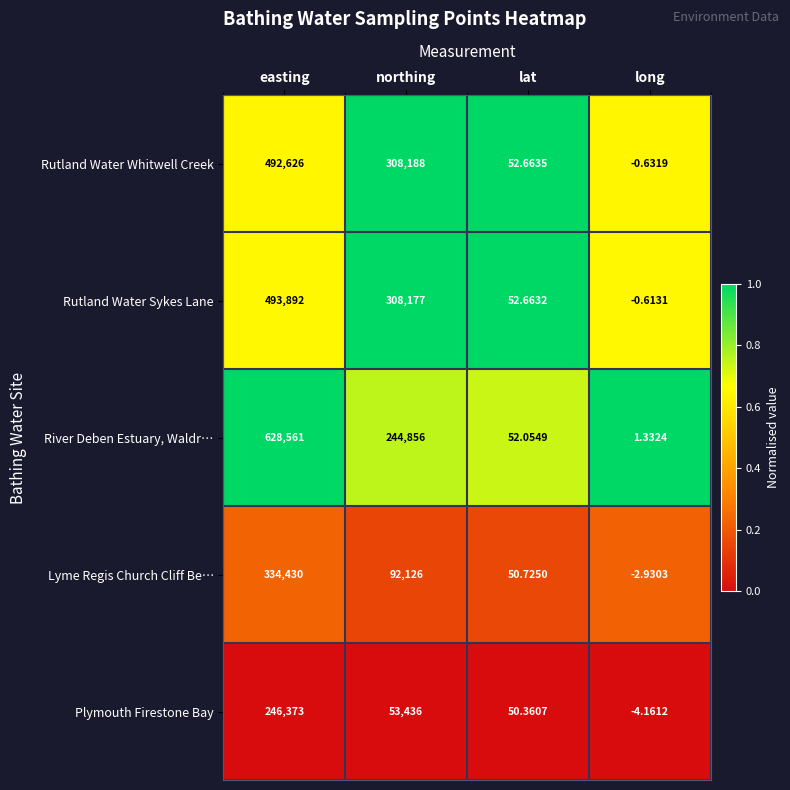

Which category has the lowest value across all series?

long